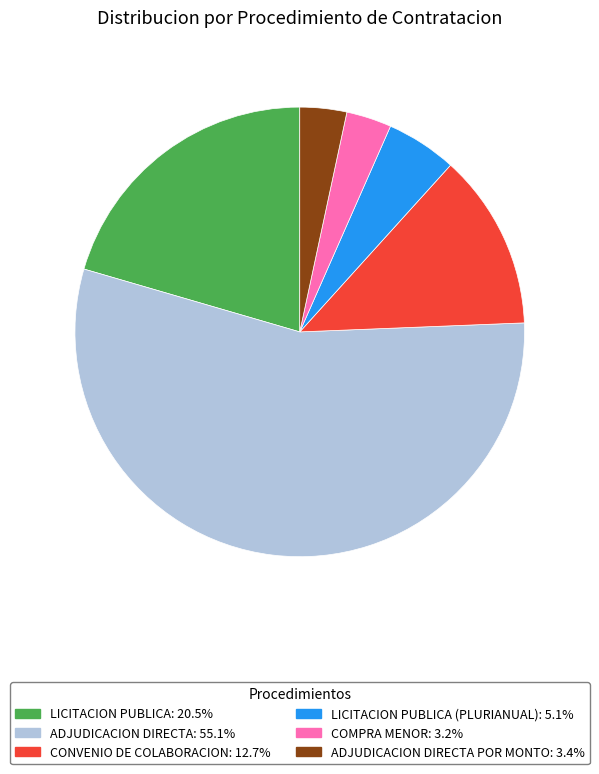

What is the ratio of the value at LICITACION PUBLICA (PLURIANUAL): 5.1% to the value at COMPRA MENOR: 3.2%?

1.6